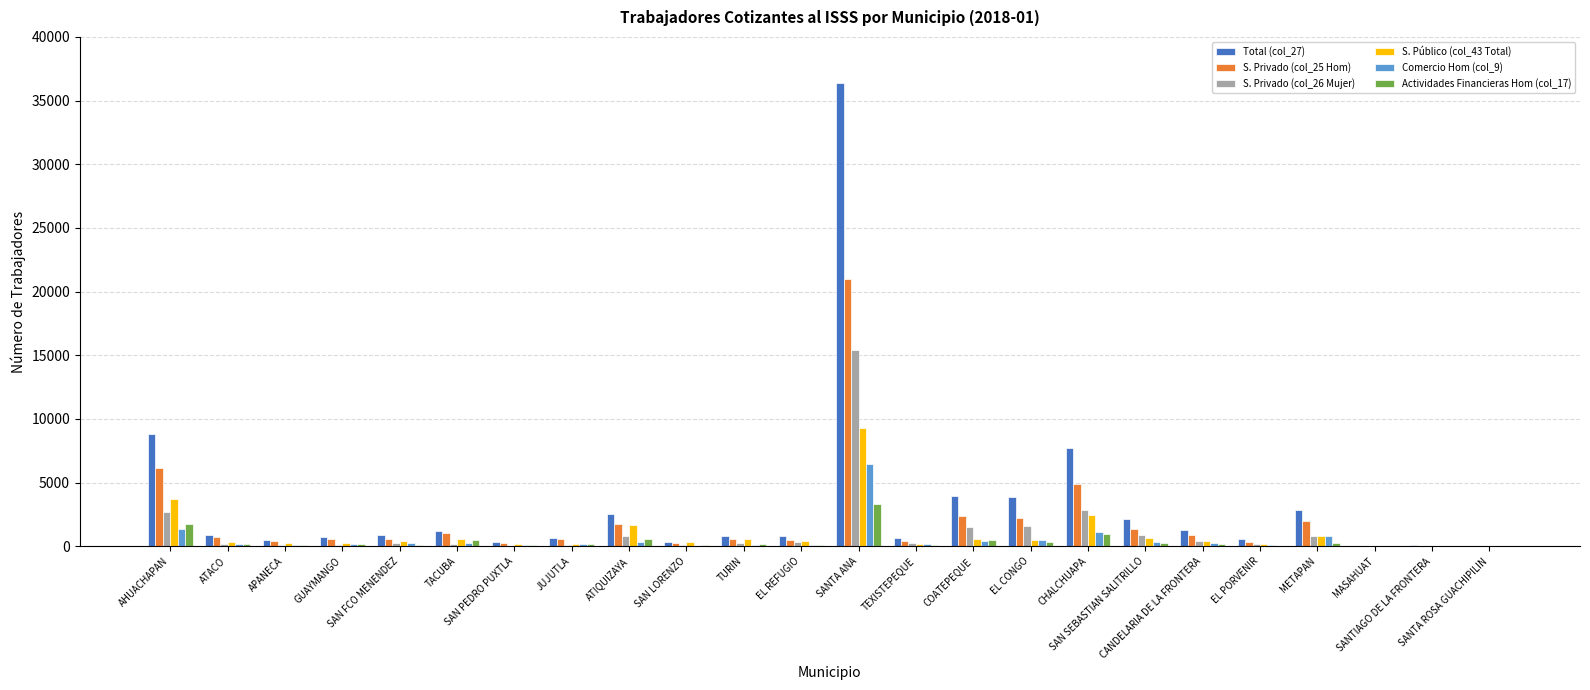

Which category has the highest value in the Comercio Hom (col_9) series?

SANTA ANA